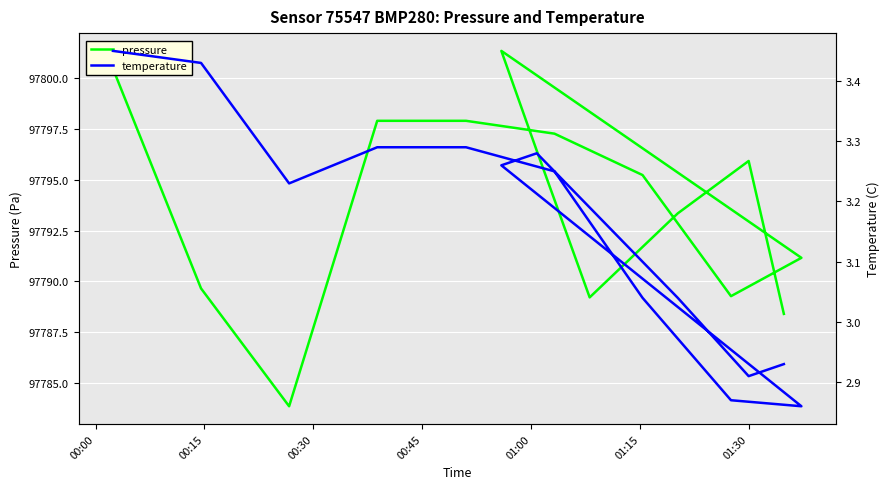

Which category has the highest value in the temperature series?

00:00